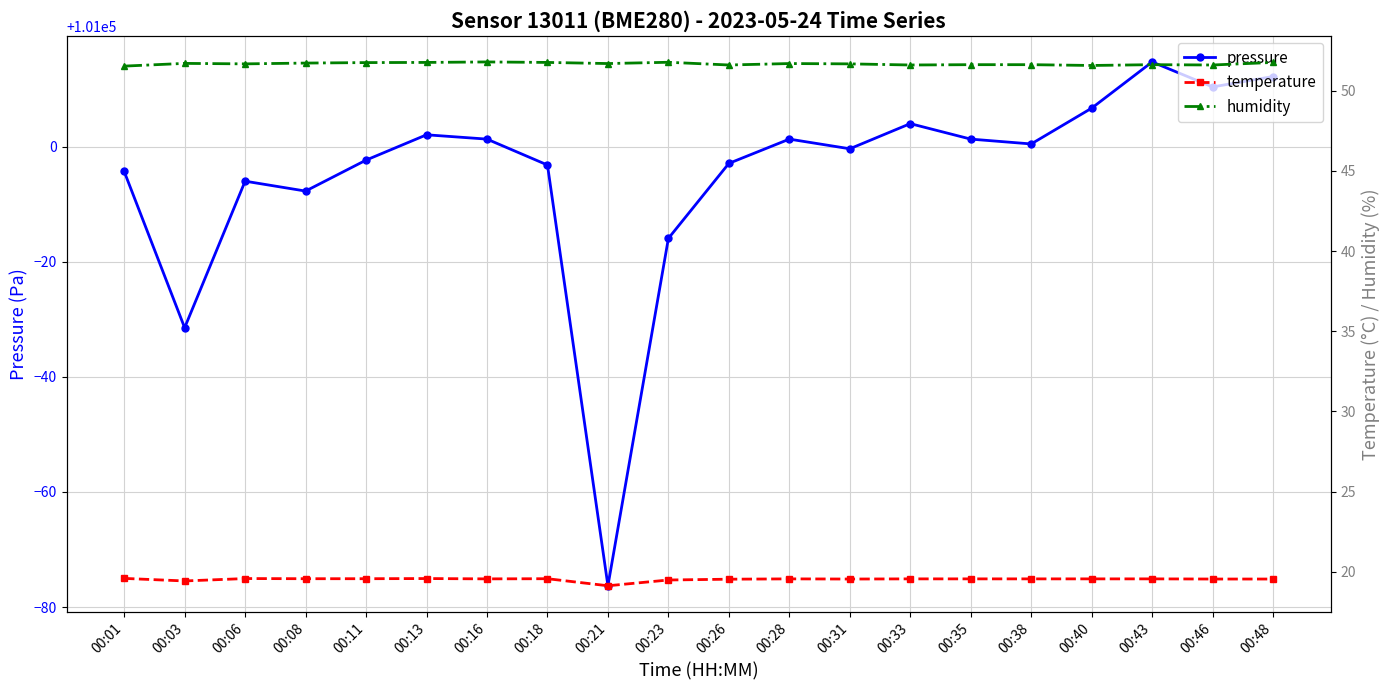

In pressure, how many points are lower than both neighbors (excluding endpoints)?

6